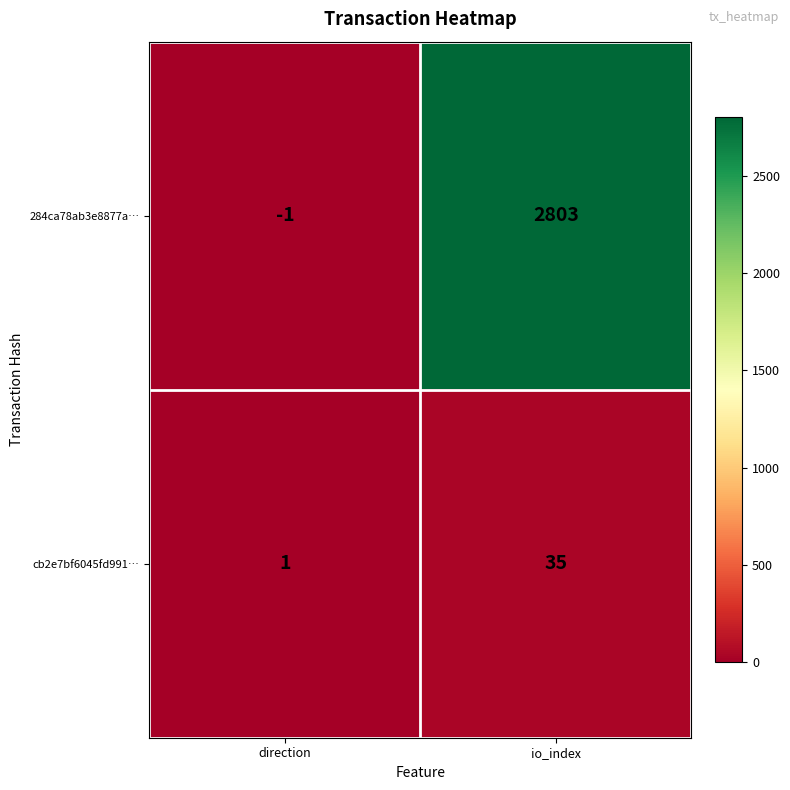

Which series has the largest range (max minus min)?

284ca78ab3e8877a…